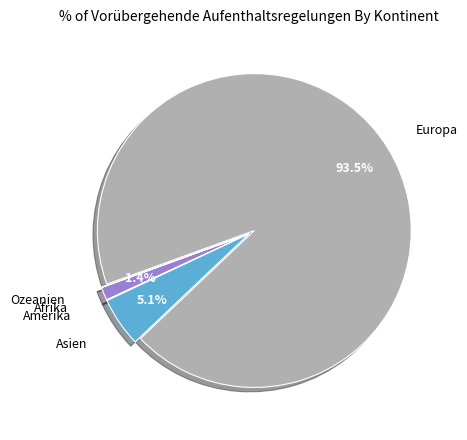

Does Asien account for over 50% of the chart?

No